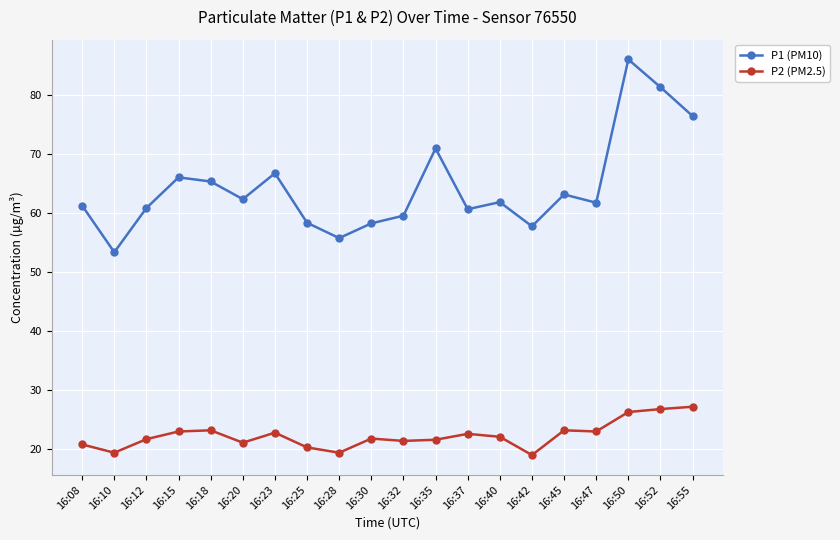

What is the approximate value of P2 (PM2.5) at 16:08?

20.7